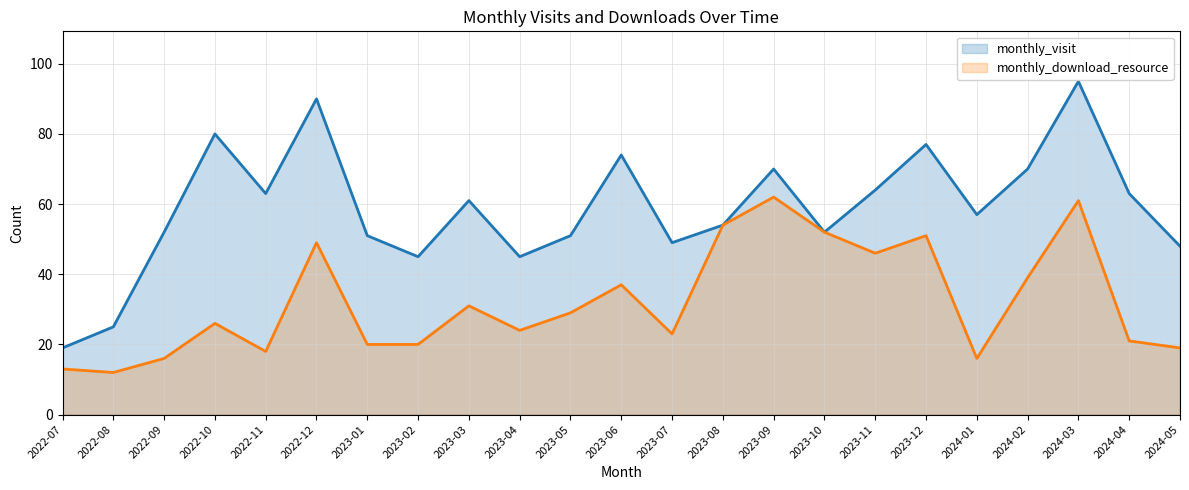

Rank the series by their average value, from highest to lowest.

monthly_visit, monthly_download_resource